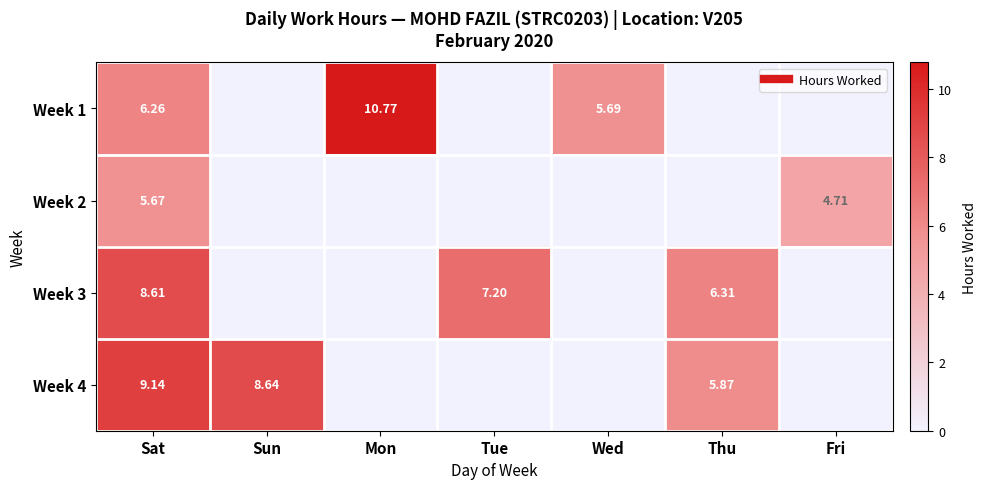

Where is Week 3 nearest to the value 4?

Thu